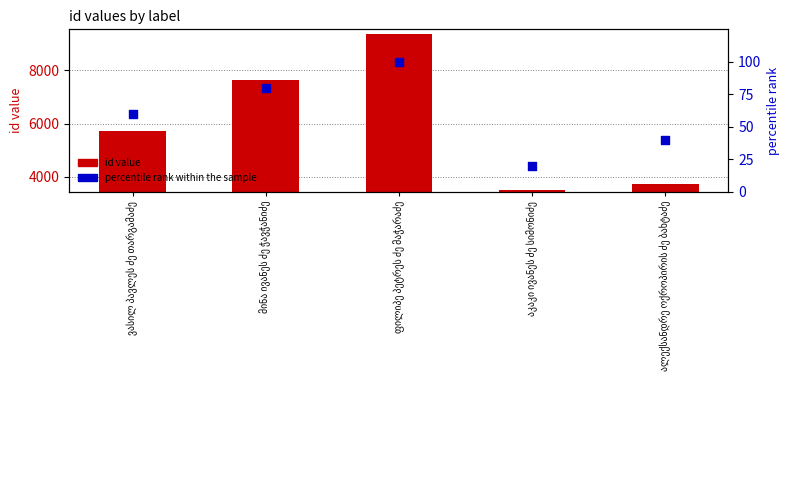

Which series reaches the minimum Y coordinate?

percentile rank within the sample